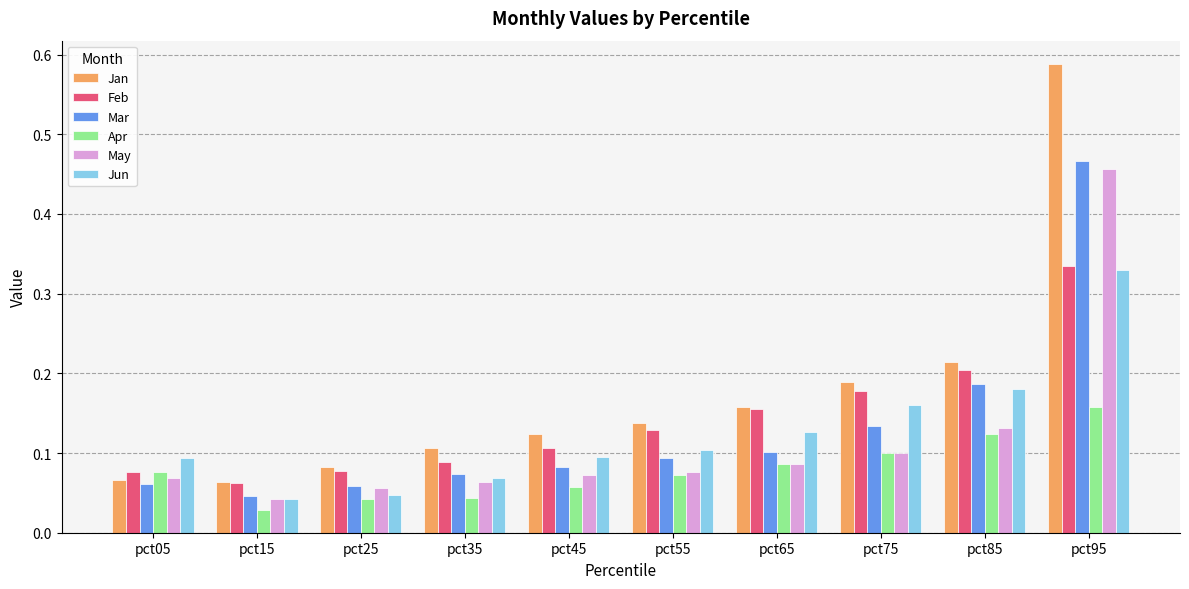

At which category is the sum across all series the highest?

pct95